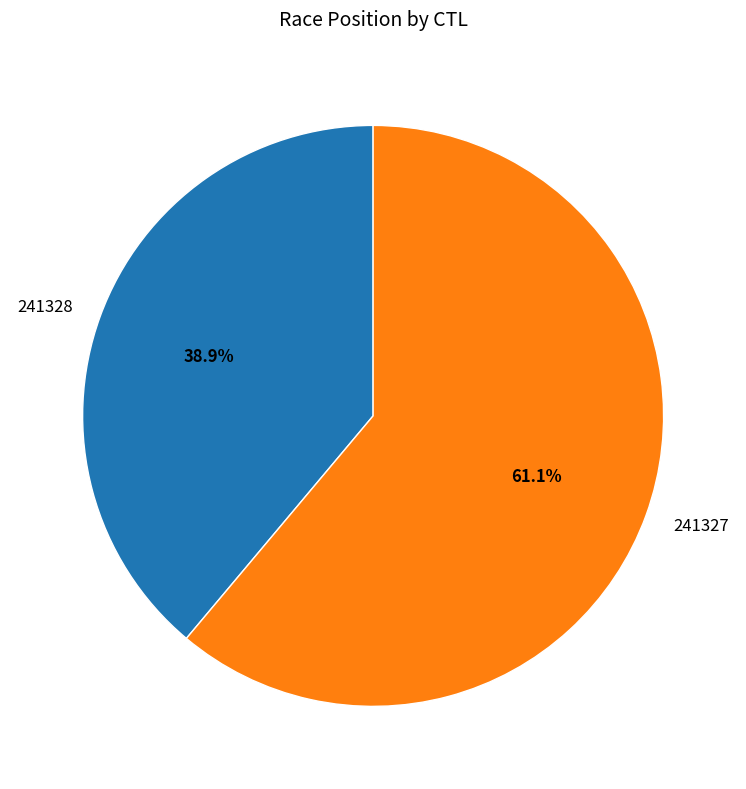

What is the ratio of the value at 241328 to the value at 241327?

0.6